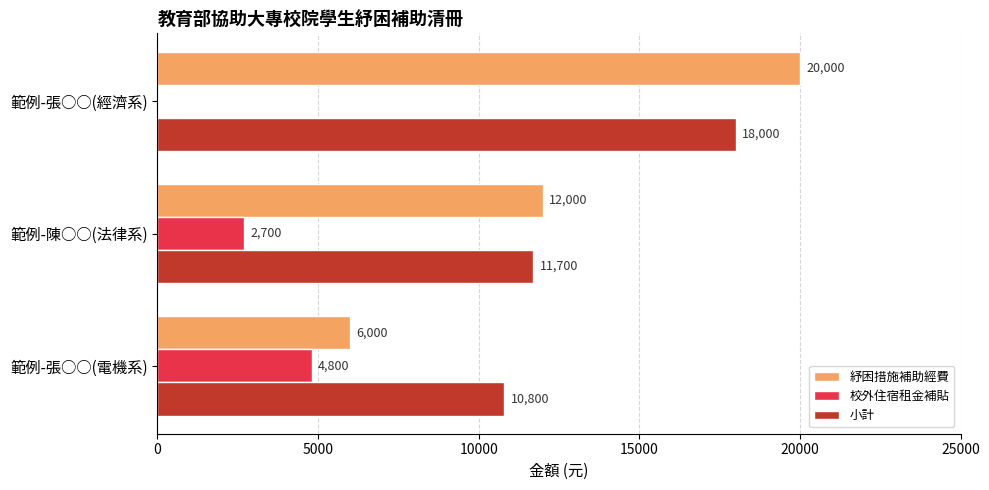

Which series has the largest total across all categories?

小計